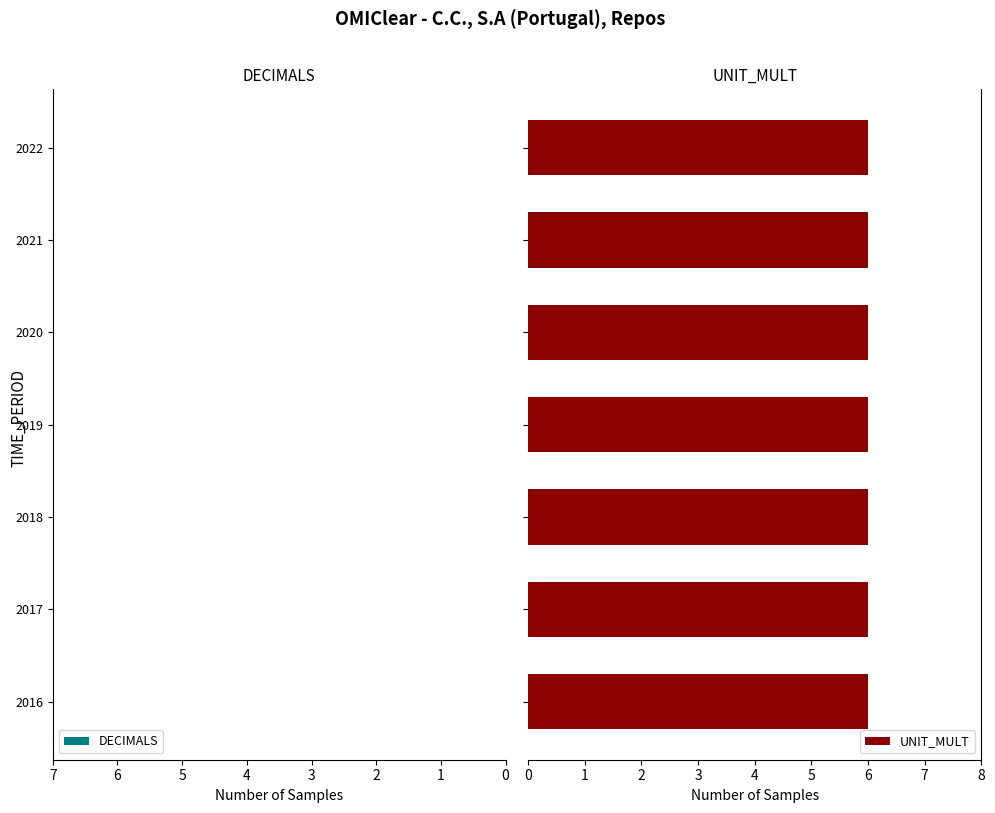

Rank the series at 2019 from highest to lowest value.

UNIT_MULT, DECIMALS